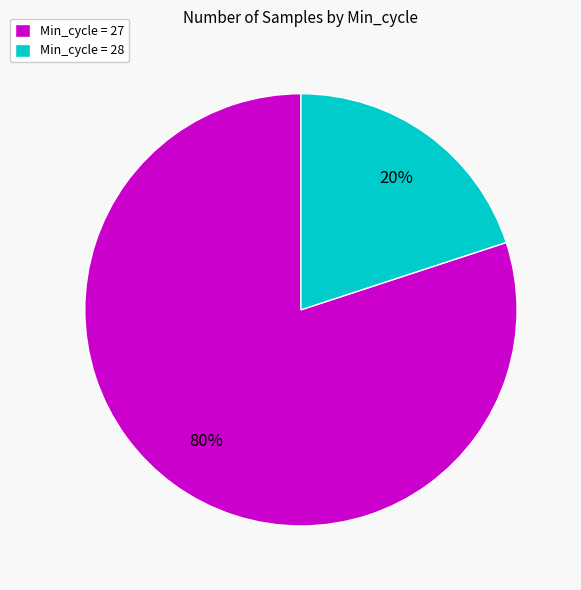

How many segments does this pie chart have?

2